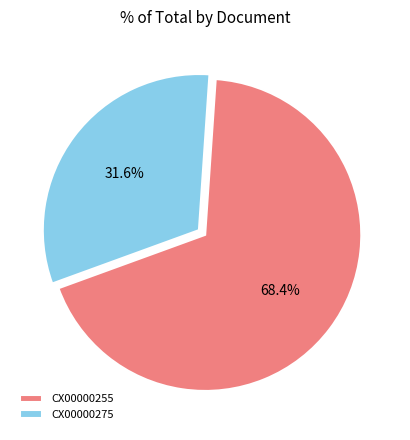

Which has a higher value, CX00000275 or CX00000255?

CX00000255